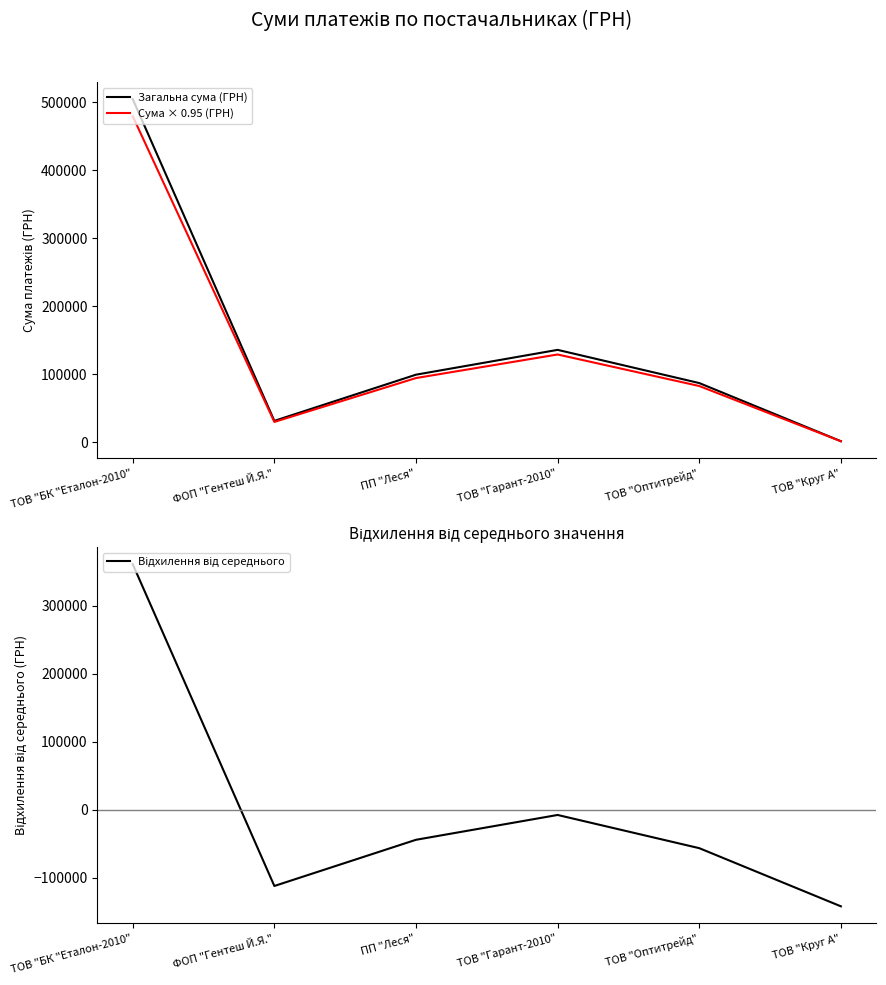

Read the Загальна сума (ГРН) value at ТОВ "Оптитрейд".

87065.4